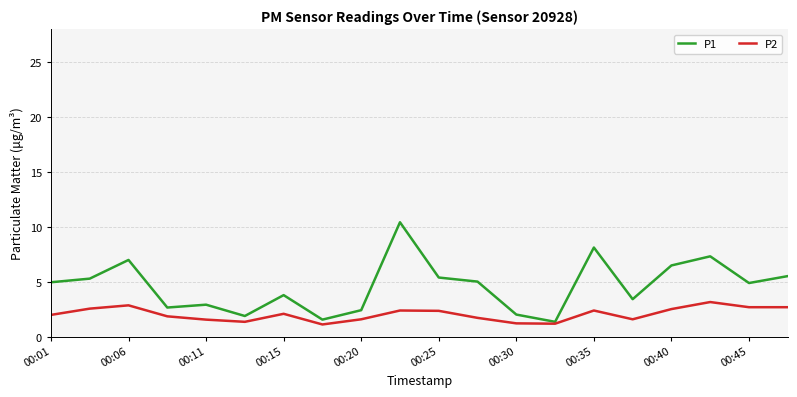

Rank the series by their average value, from highest to lowest.

P1, P2